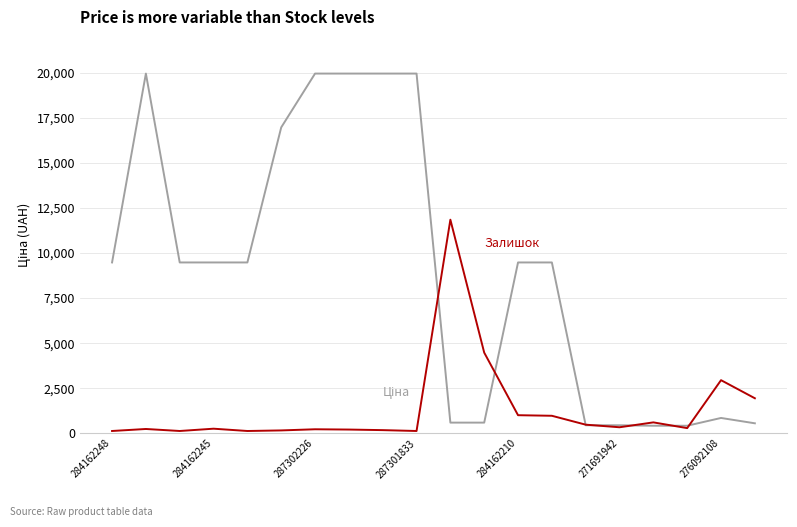

What is the maximum value shown in the chart?

19964.2